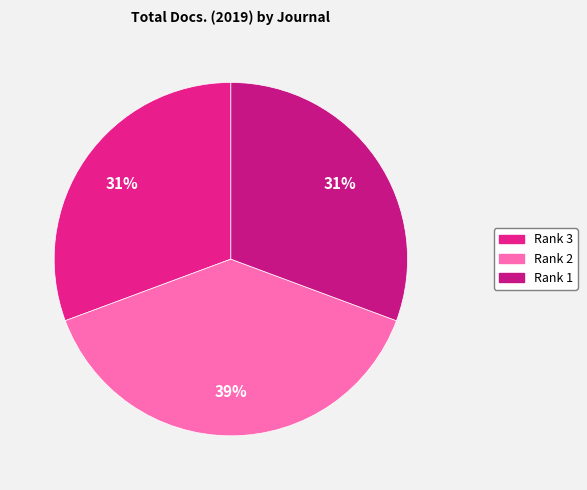

Is there a majority slice in this chart?

No